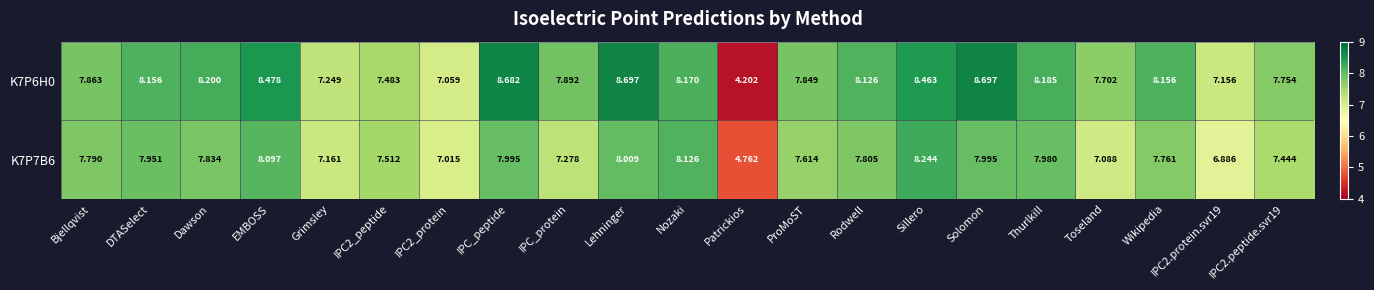

Which category has the highest value in the K7P7B6 series?

Sillero